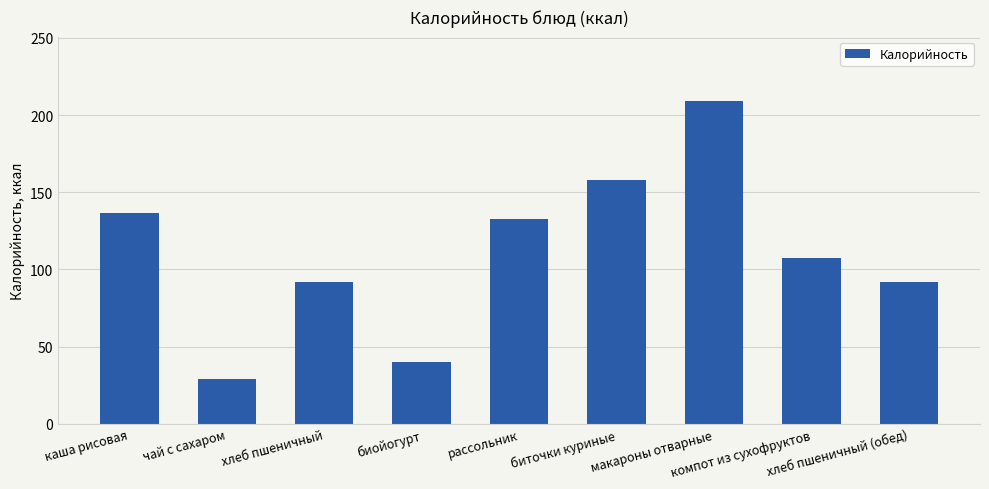

What position from the right is чай с сахаром?

8